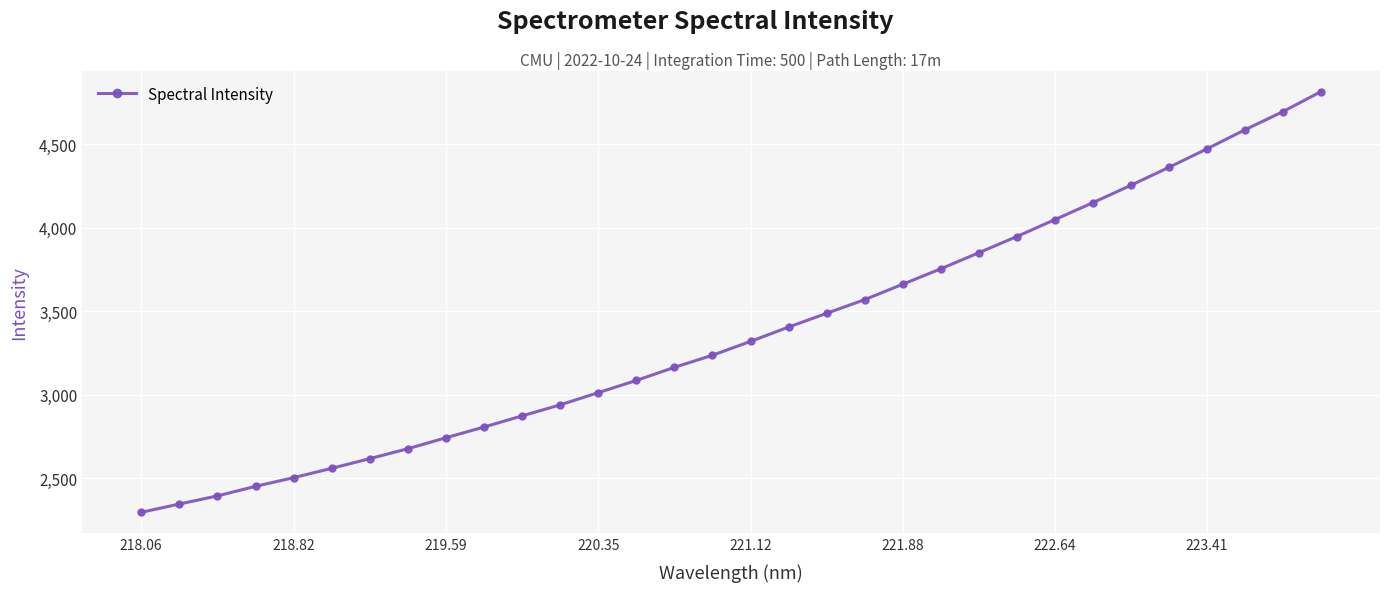

What is the sum of all values?

108070.8